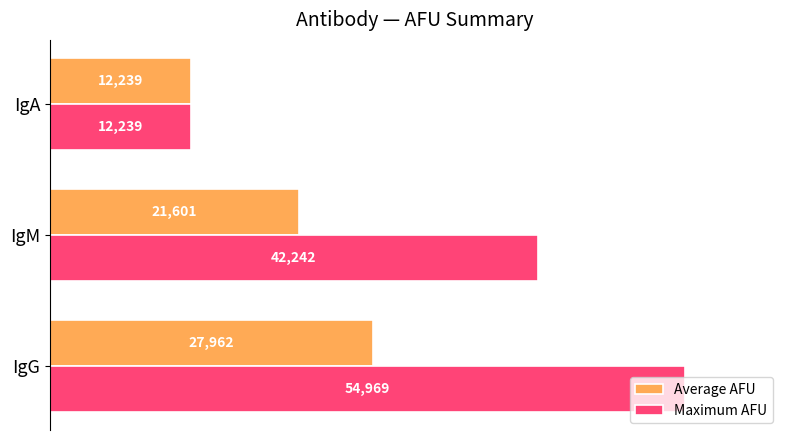

Which series has the widest spread of values?

Maximum AFU